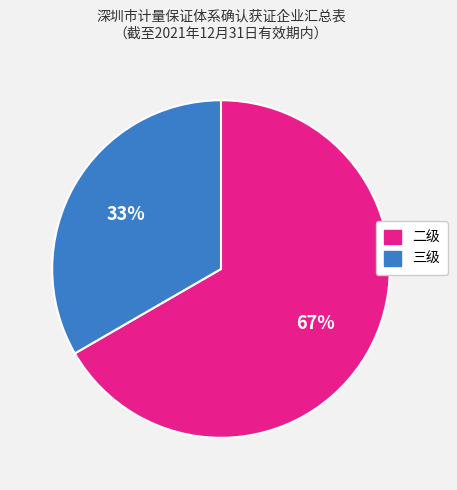

To the nearest percent, what is the combined percentage of 二级 and 三级?

100%